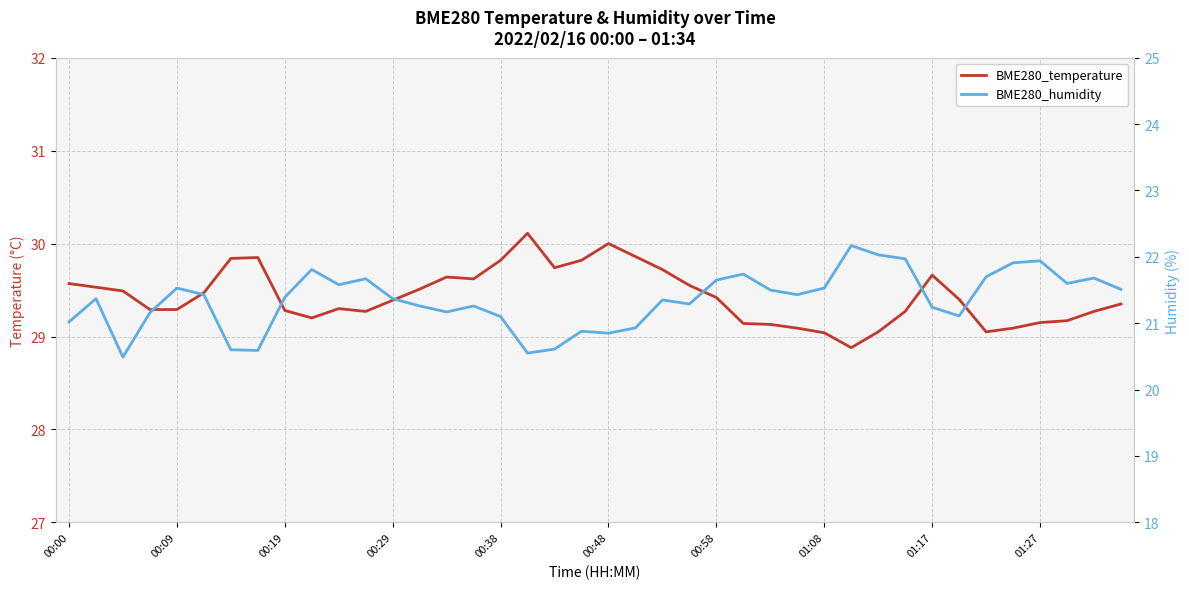

The BME280_temperature series shows 44.3 at 01:08. True or false?

False